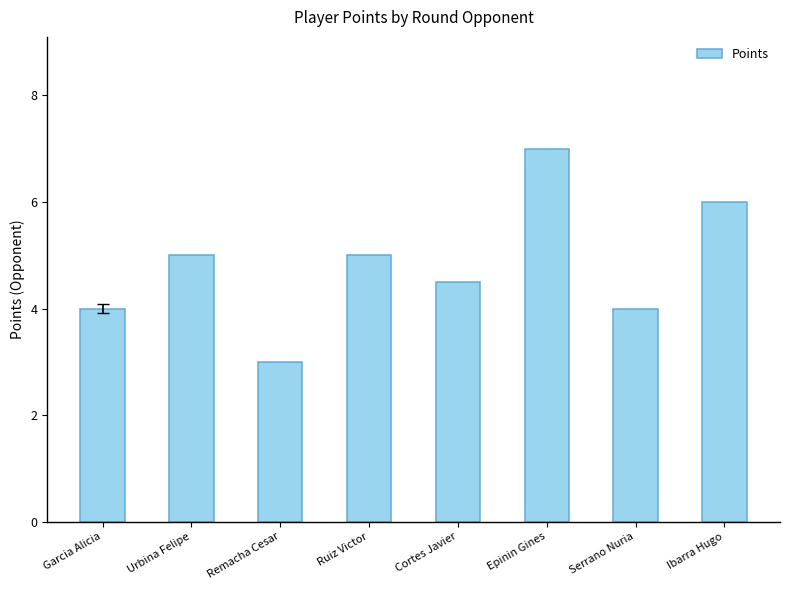

Reading right to left, list all the values displayed in this chart.

6.0	4.0	7.0	4.5	5.0	3.0	5.0	4.0